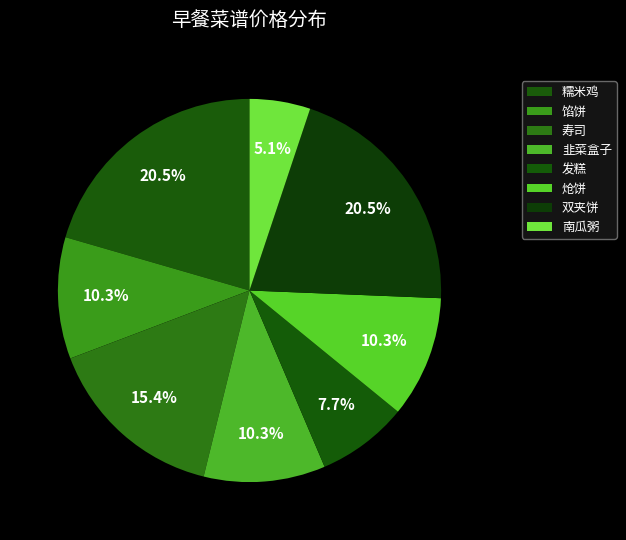

Combined, do 发糕 and 馅饼 account for over 50%?

No